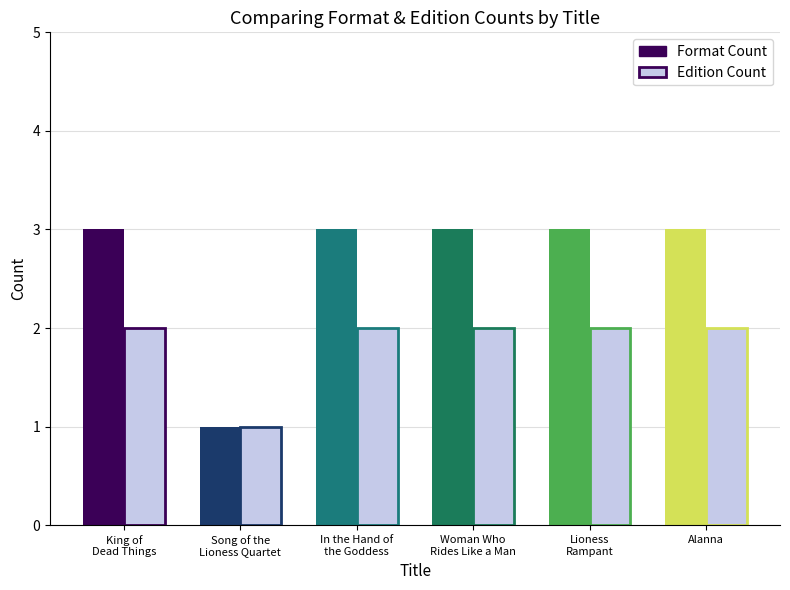

At Alanna, list the series in order from largest to smallest.

Format Count, Edition Count